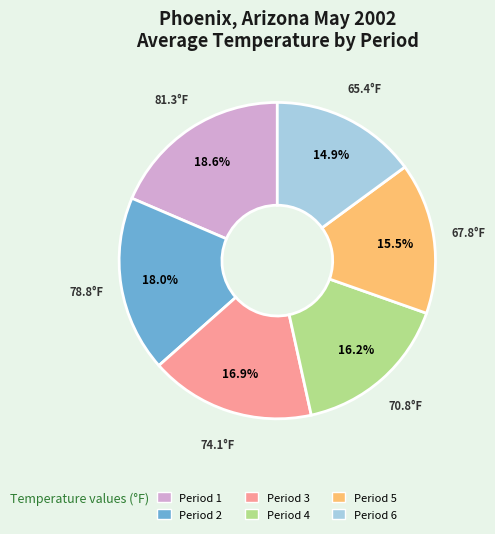

What is the total percentage of Period 5 and Period 6?

30.4%